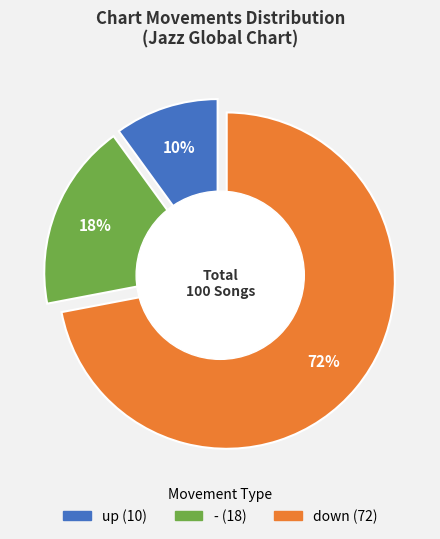

Between - and down, which is larger?

down